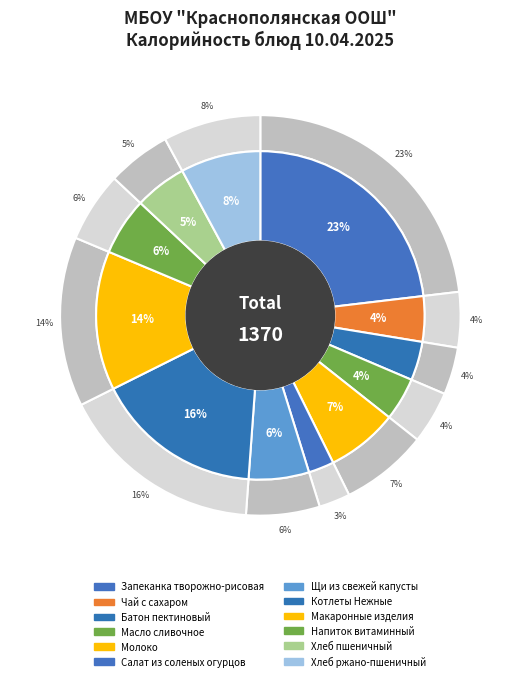

Is the sum of Чай с сахаром and Напиток витаминный greater than half?

No